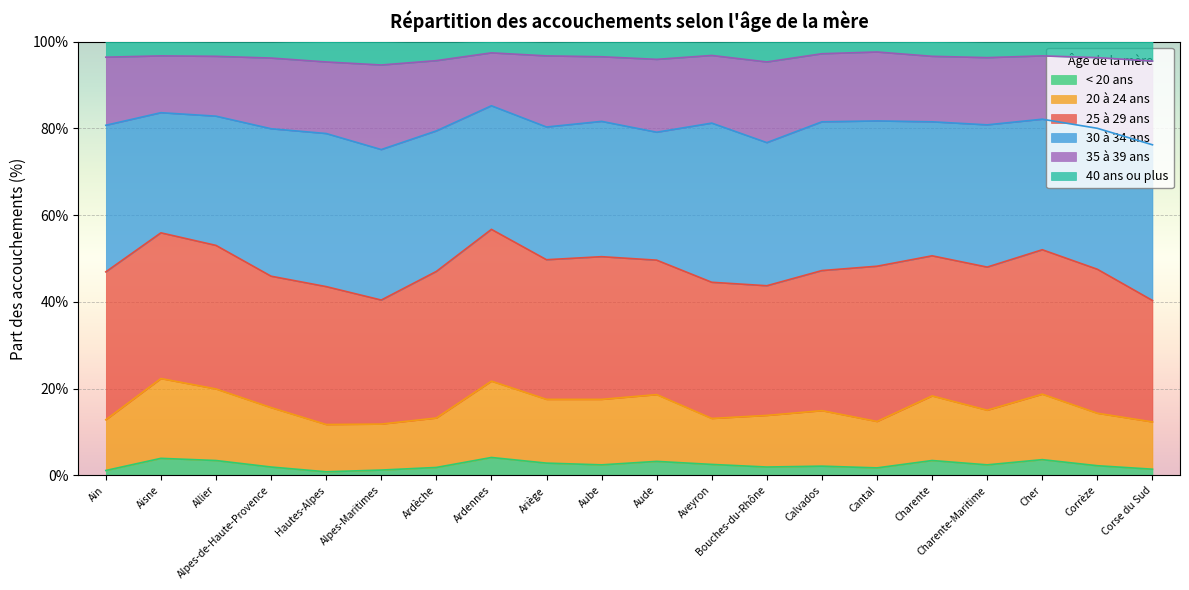

What is the total value across all series at Corrèze?

100.0